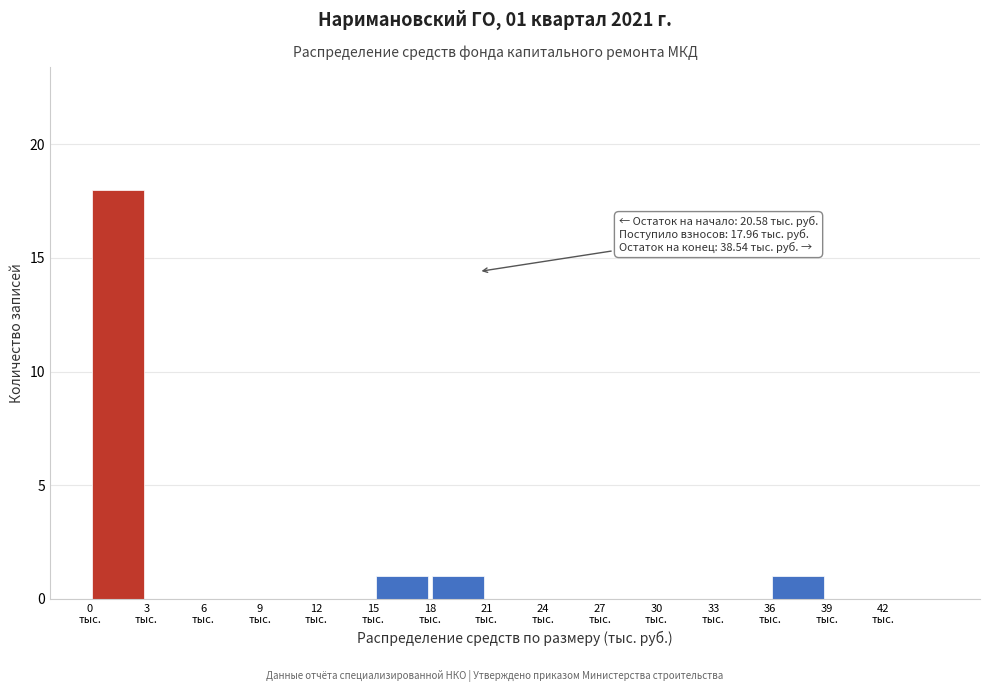

Which range on the x-axis has the tallest bar?

0 to 3